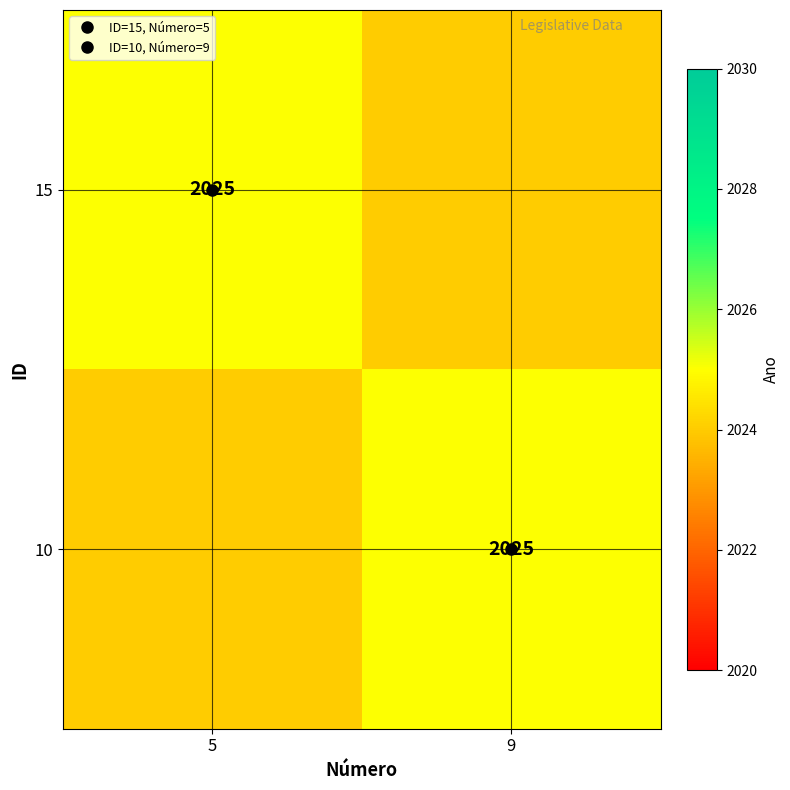

List the labels in order of 15 value, smallest first.

9, 5